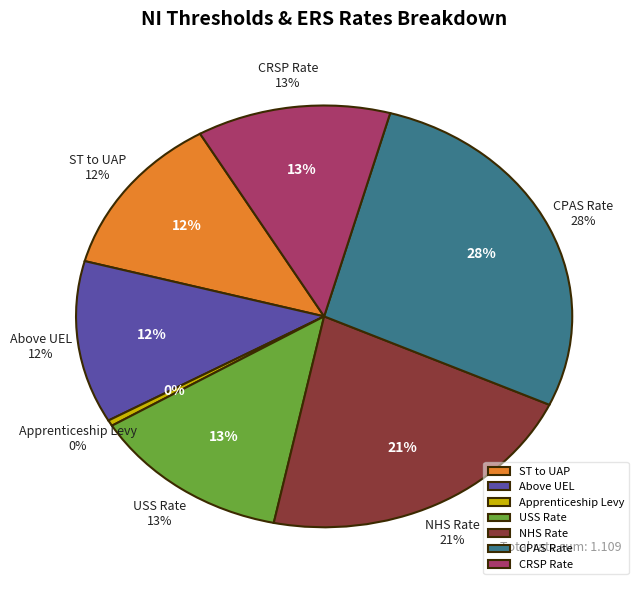

To the nearest percent, what is the combined percentage of ST to UAP and USS Rate?

26%